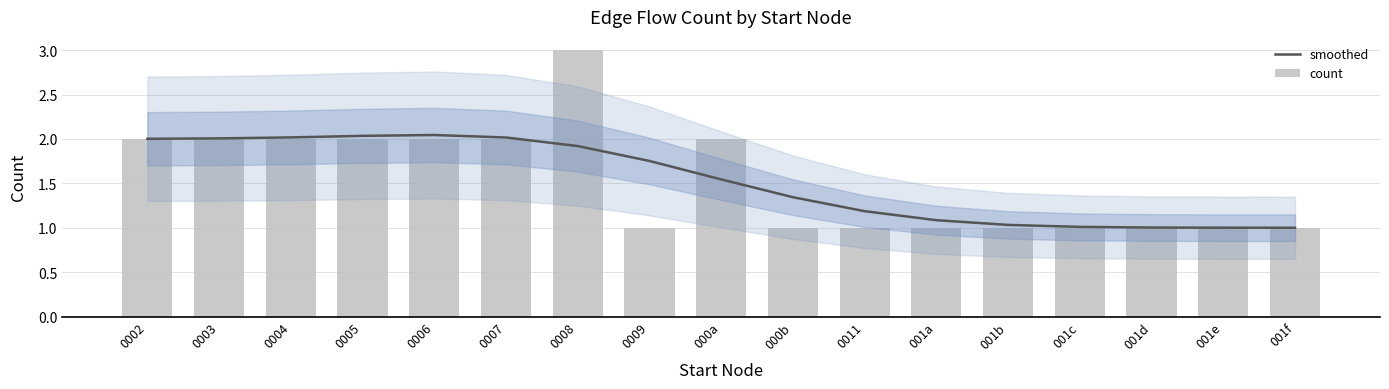

The value of smoothed at 000a is 0.6. True or false?

False